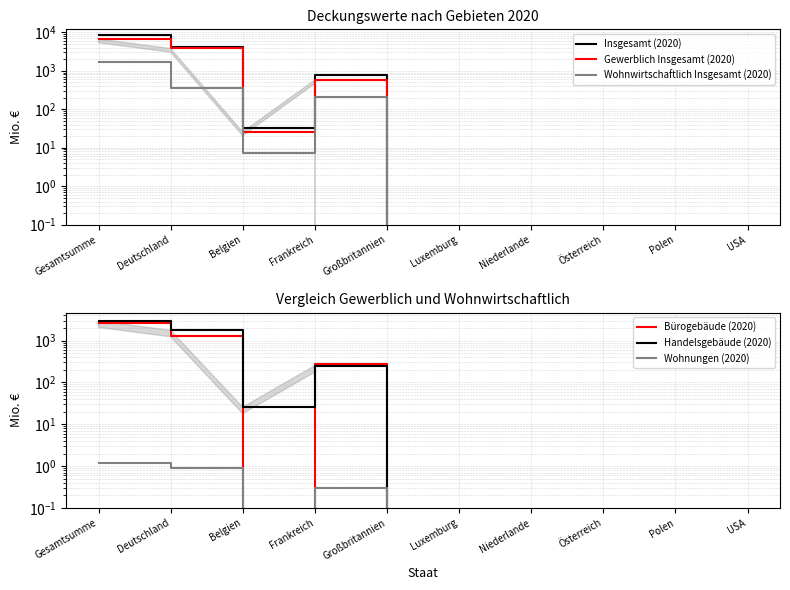

How many lines are shown in the chart?

6